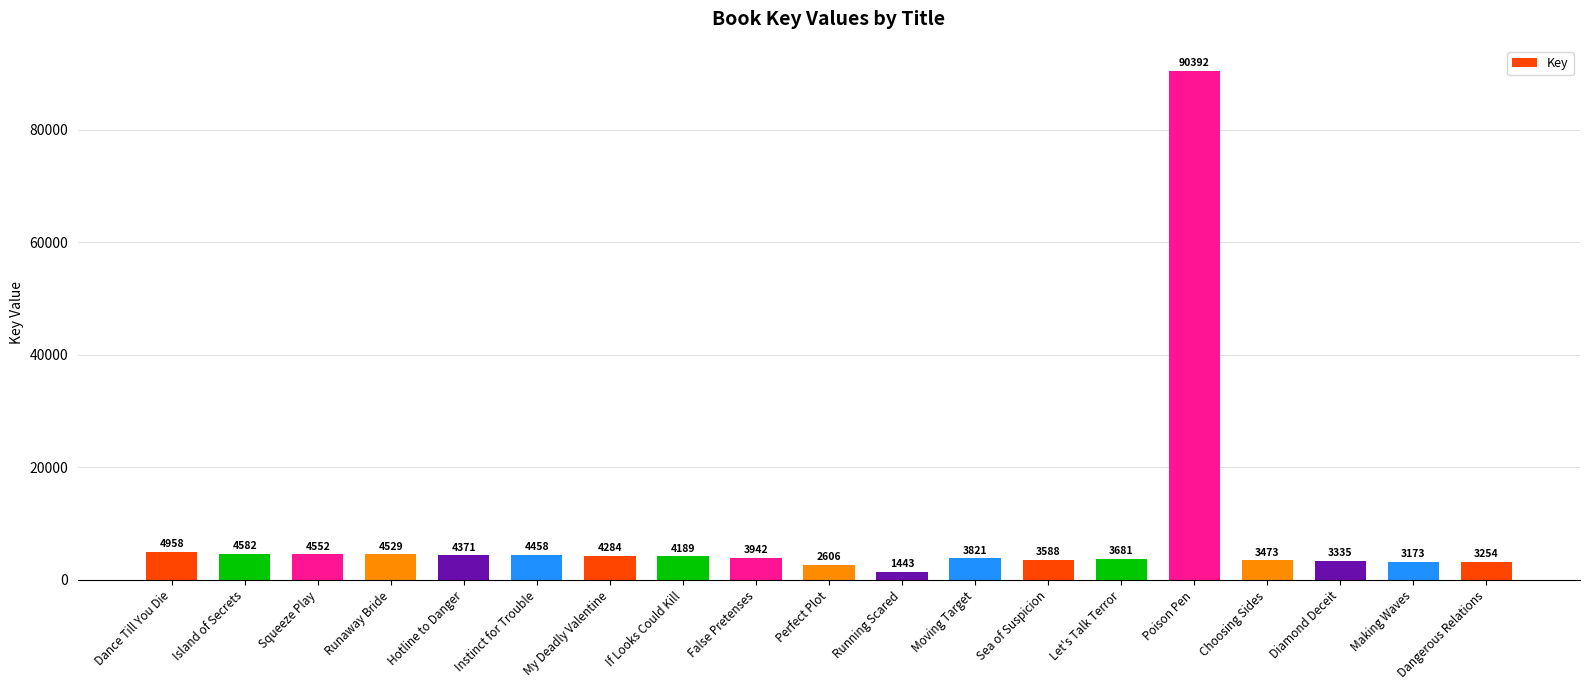

Which category has the lowest value across all series?

Running Scared